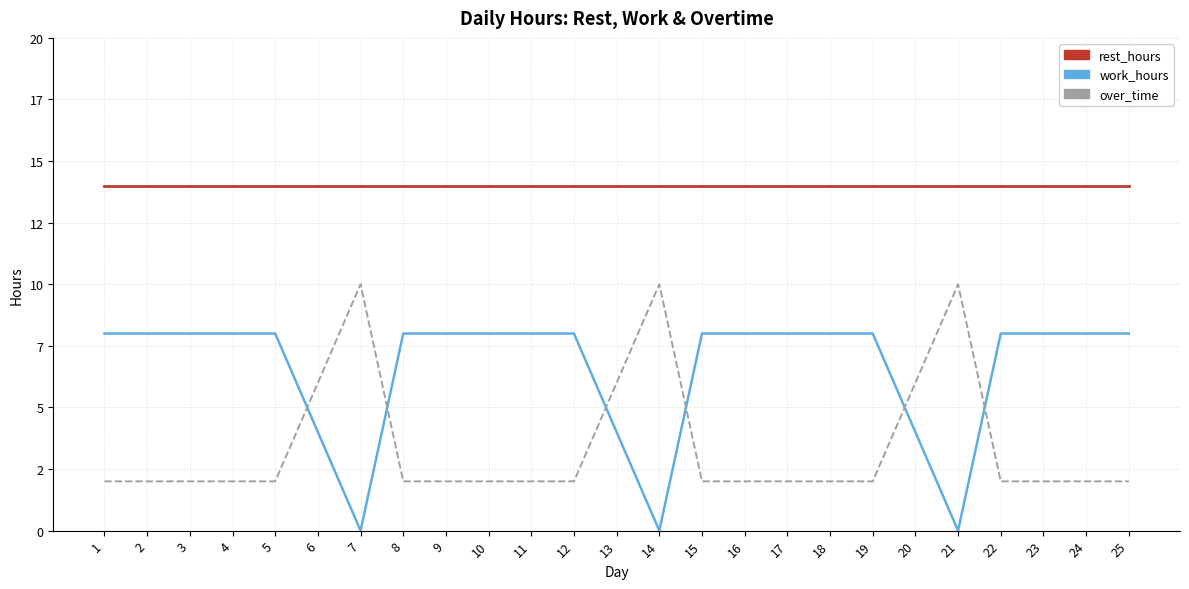

Which label corresponds to the largest value in the chart?

1